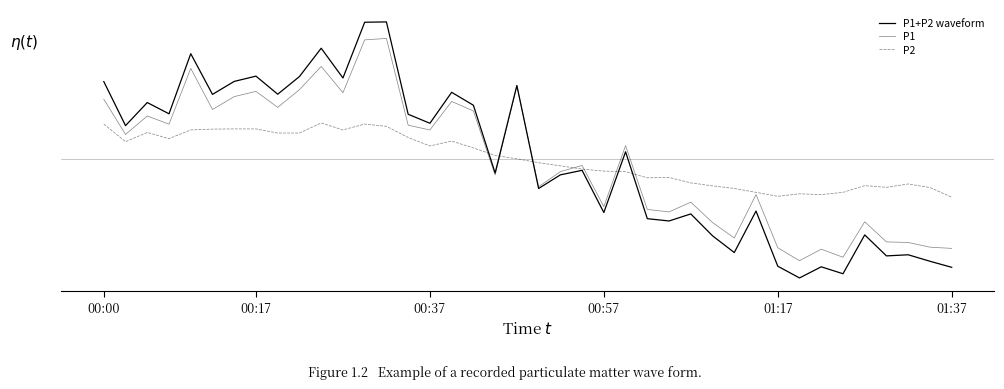

Does the chart have visible grid lines?

No